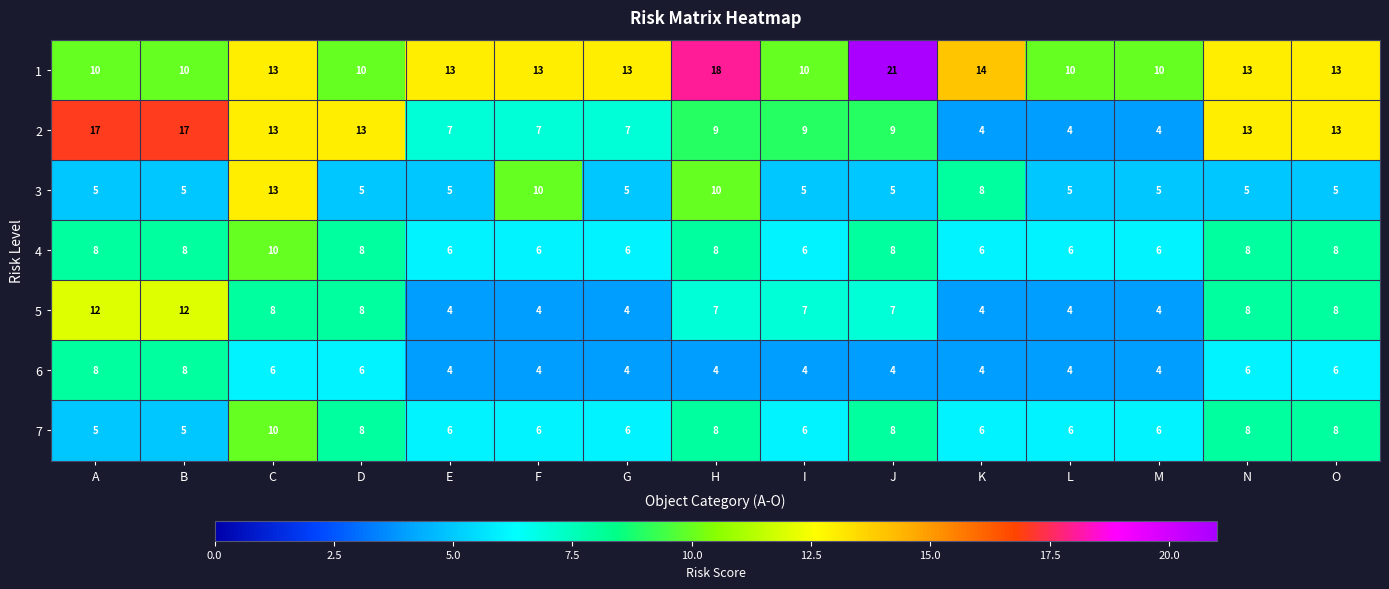

What is the sum of all 1 values?

191